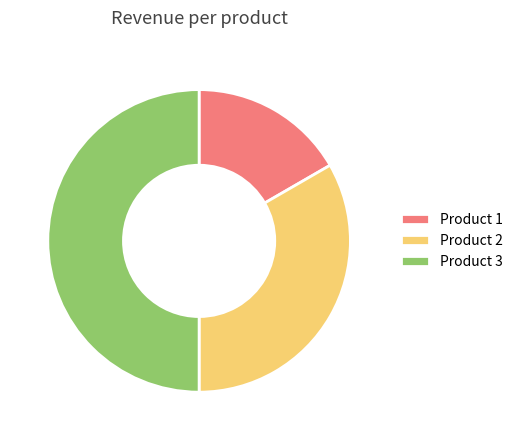

Which slice is the largest?

Product 3